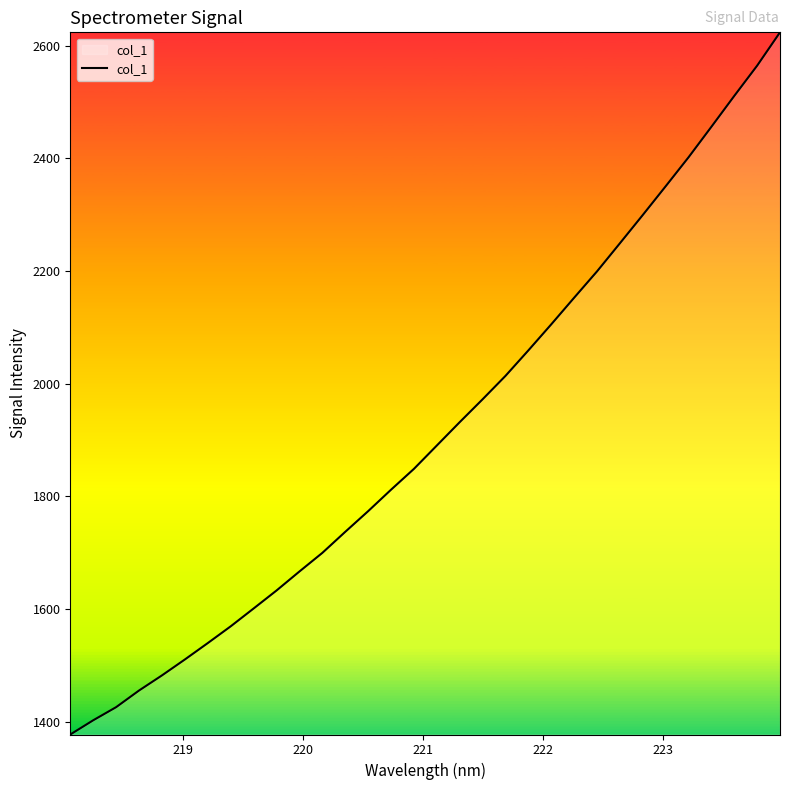

Reading right to left, extract all data points from this chart.

2623.5	2564.4	2510.6	2455.9	2401.7	2350.2	2299.3	2249.1	2199.2	2152.4	2105.2	2059.0	2013.7	1972.2	1931.6	1890.1	1848.6	1811.7	1773.6	1736.9	1699.5	1666.5	1632.8	1600.8	1569.2	1539.4	1510.3	1482.1	1455.2	1425.7	1402.4	1377.2